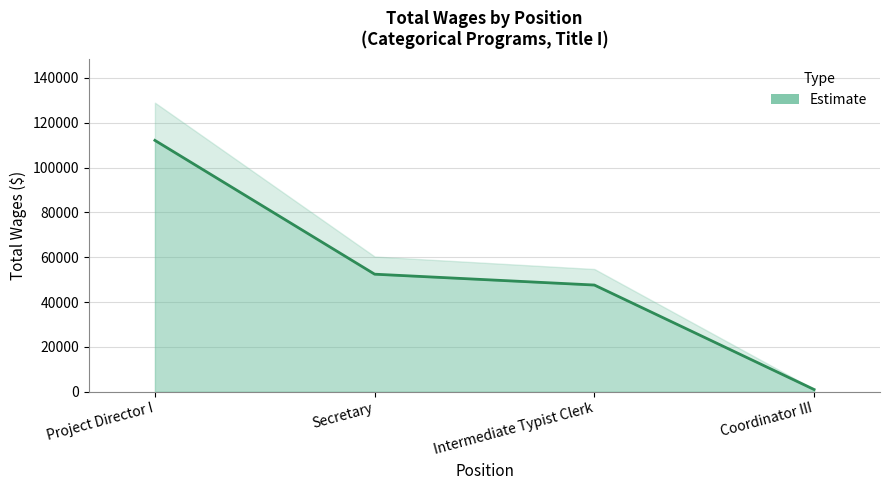

What is the sum of all values?

213182